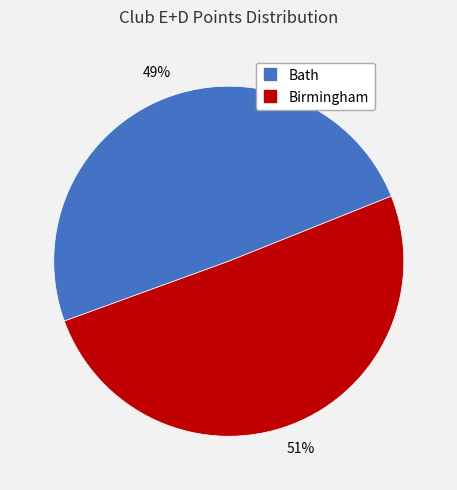

The Birmingham slice represents 51% of the pie. True or false?

True